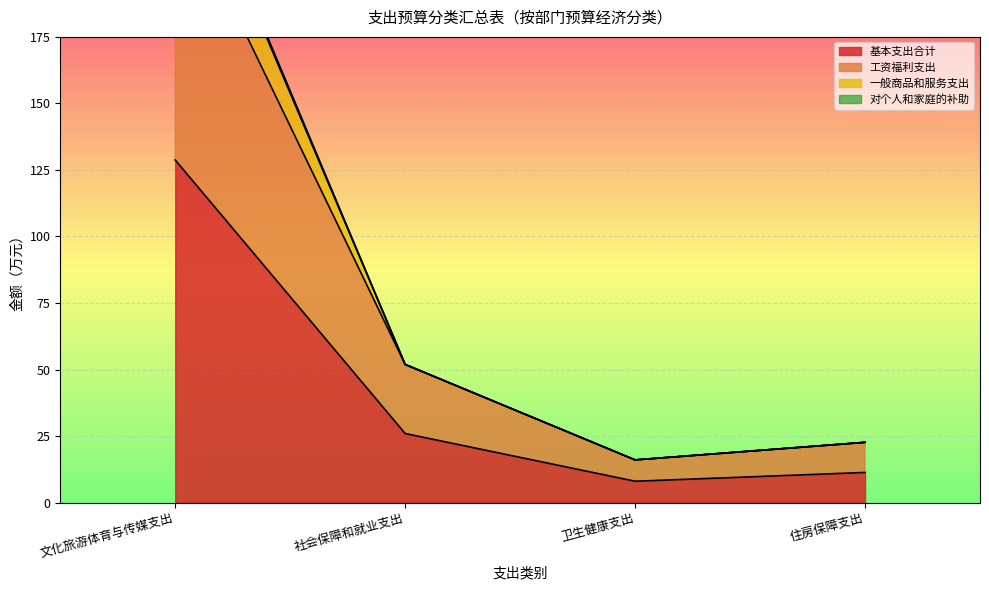

What is the sum of the 一般商品和服务支出 values at 卫生健康支出 and 社会保障和就业支出?

67.9